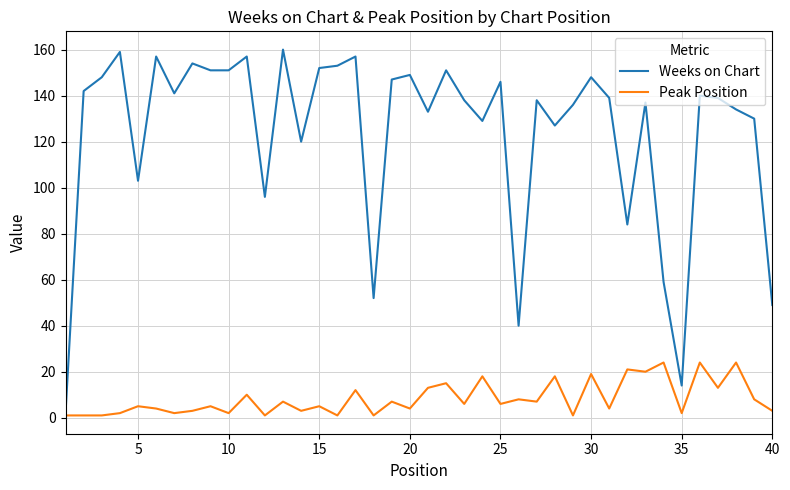

List the series in order of their overall mean, lowest first.

Peak Position, Weeks on Chart